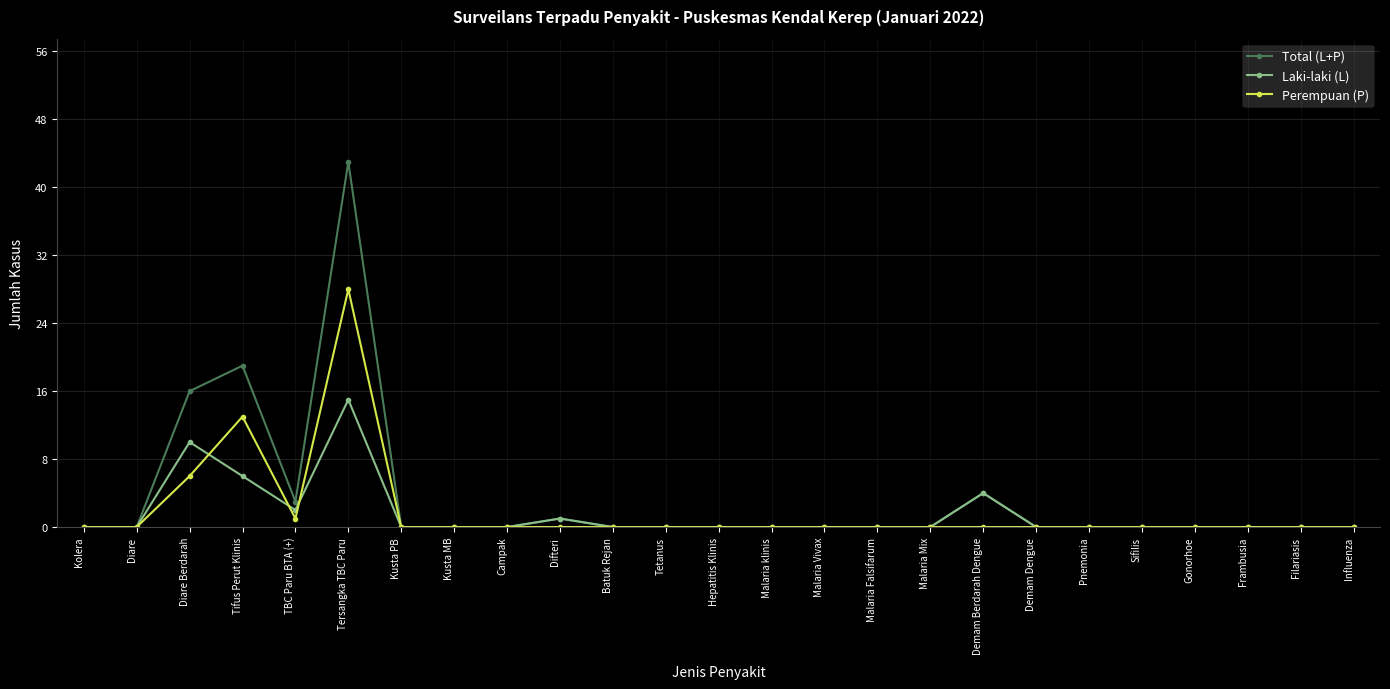

Which series has the largest range (max minus min)?

Total (L+P)